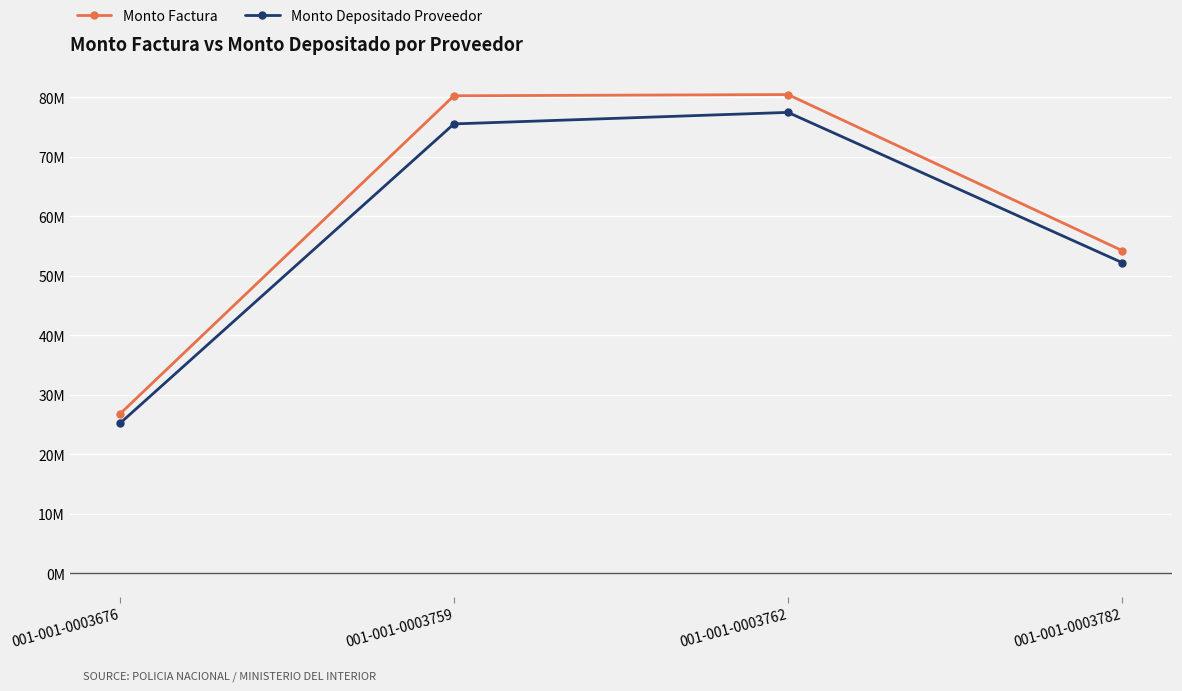

What are all the series names shown in the legend?

Monto Factura, Monto Depositado Proveedor